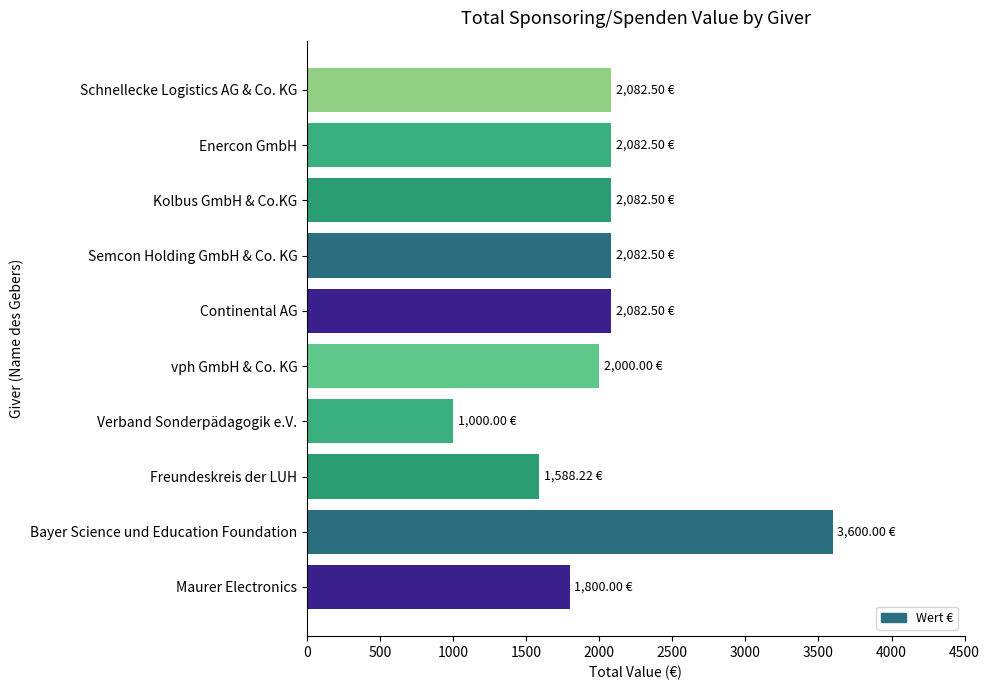

What is the average value?

2040.1